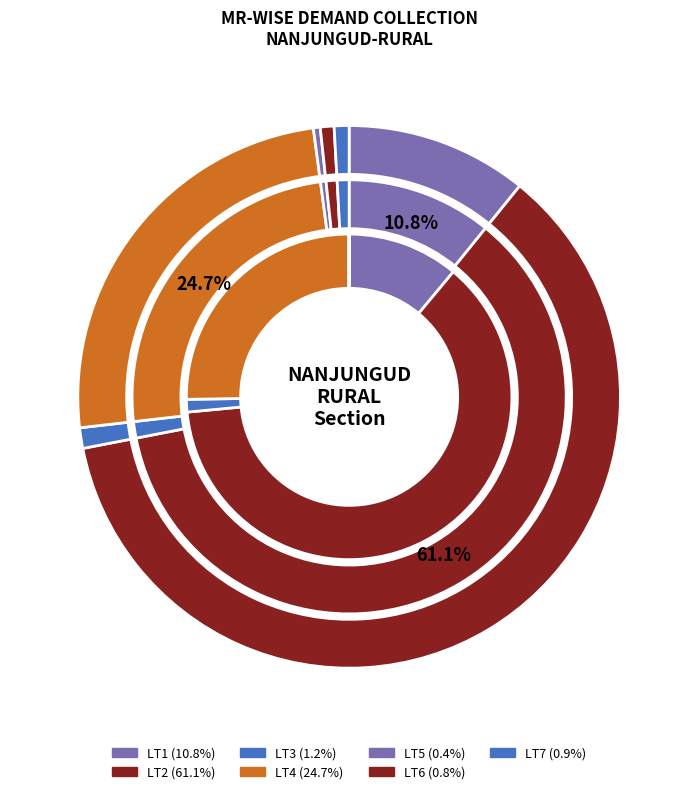

How many segments does this pie chart have?

7